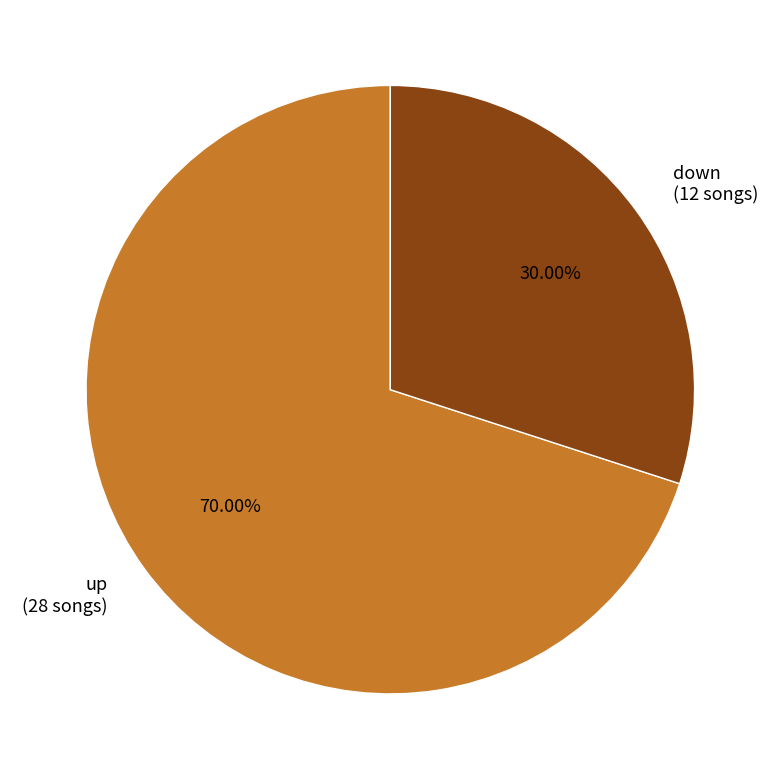

To the nearest percent, what portion does up represent?

70%